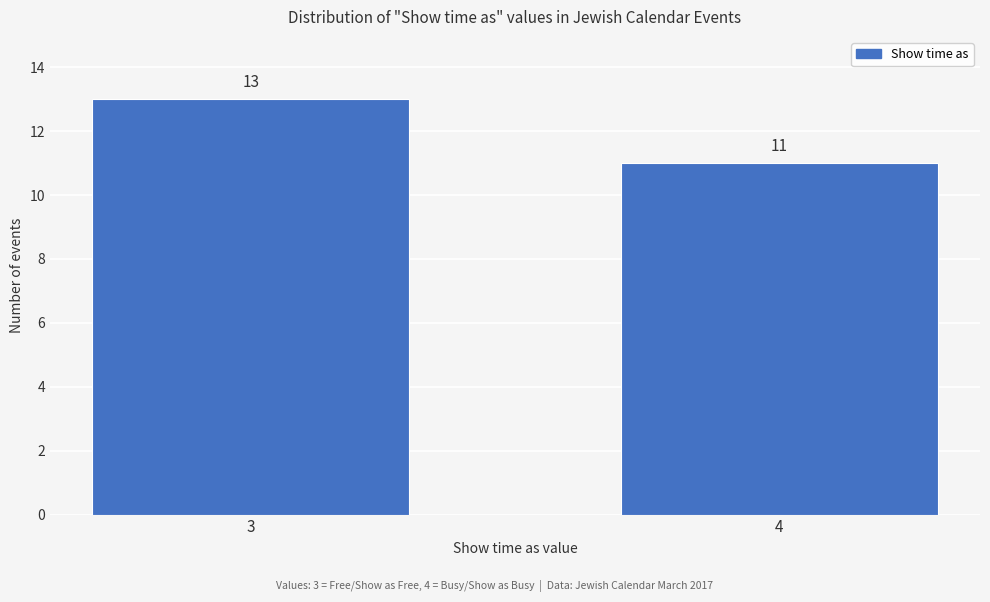

Reading left to right, extract all data points from this chart.

13	11